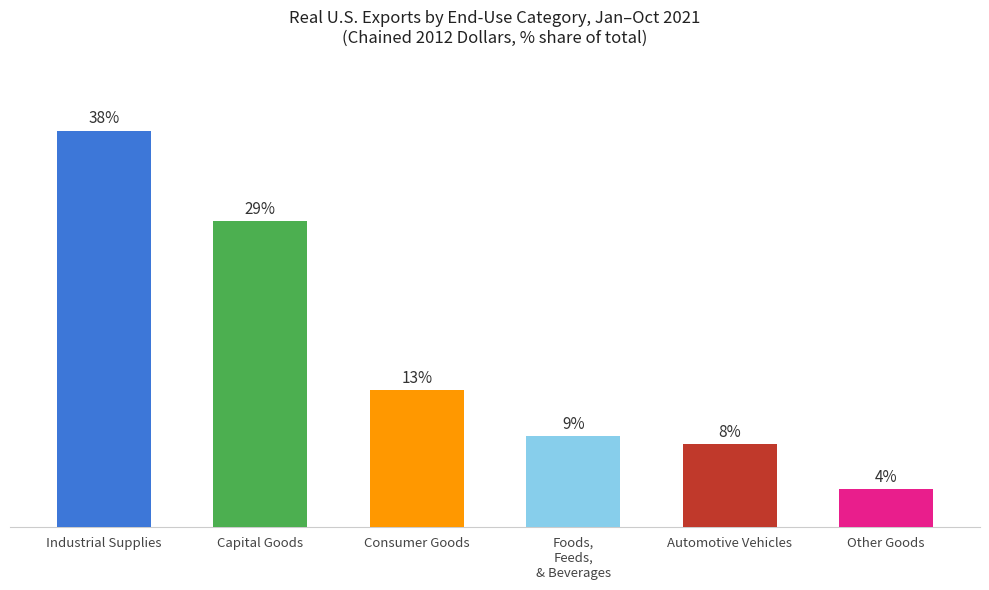

Are the bars horizontal?

No